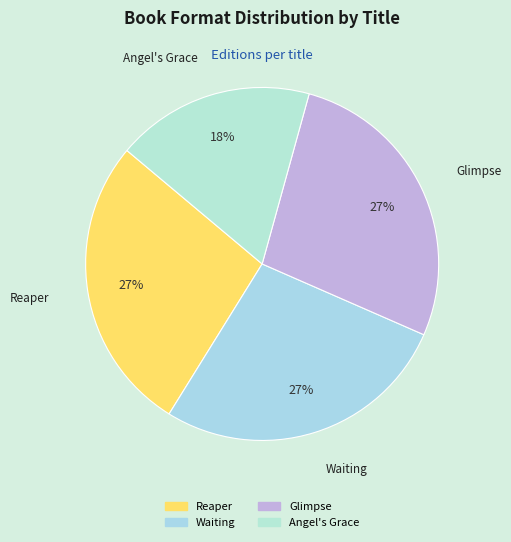

Is there a majority slice in this chart?

No